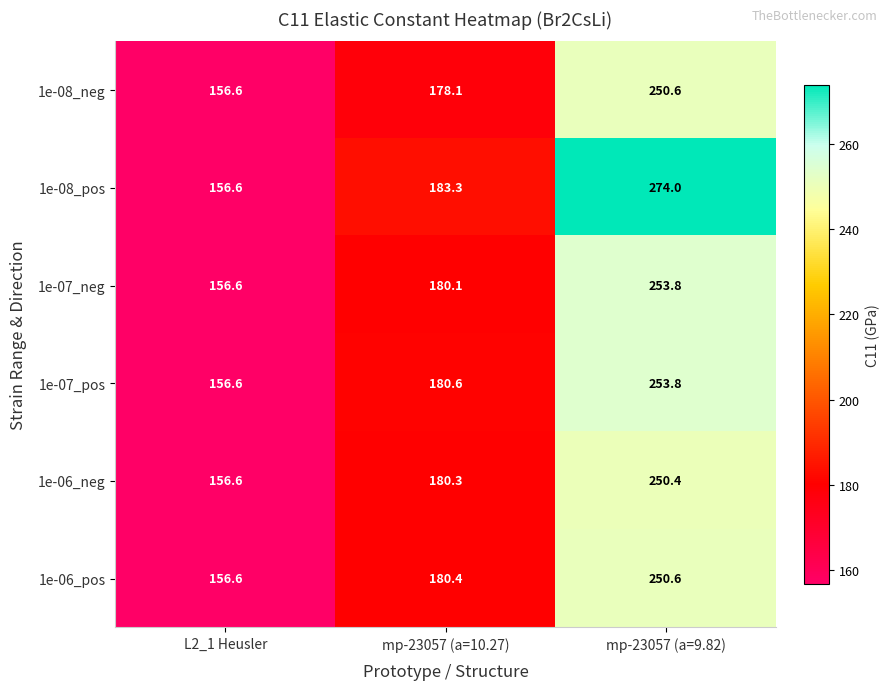

What is the total value across all series at L2_1 Heusler?

939.6